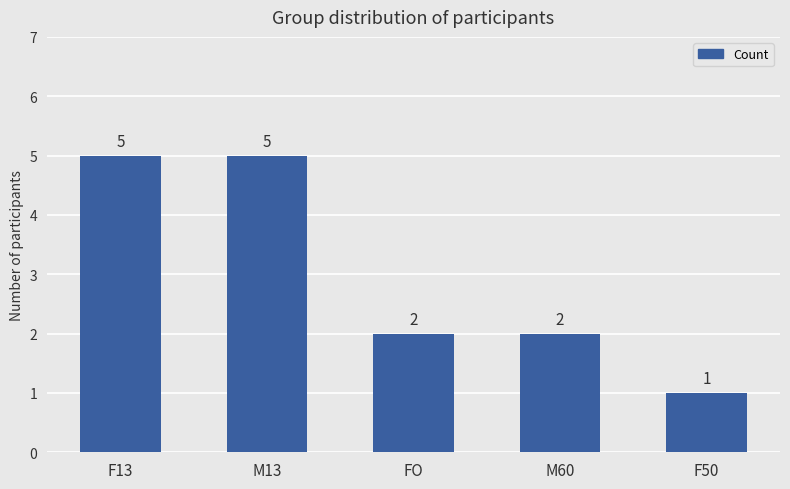

Between M60 and F13, which is larger?

F13